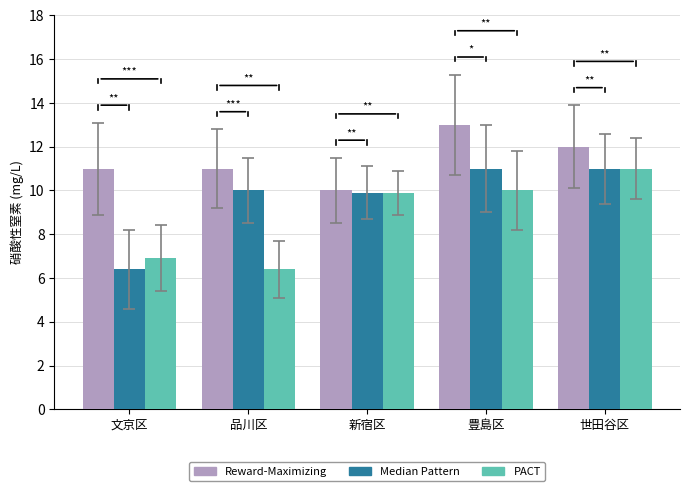

Which series has the largest total across all categories?

Reward-Maximizing